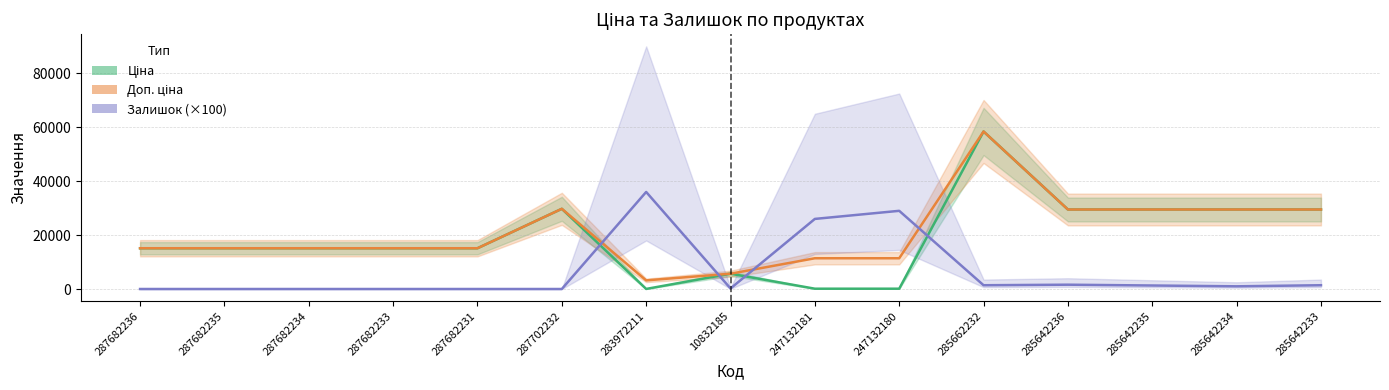

Which series has the largest total across all categories?

Доп. ціна